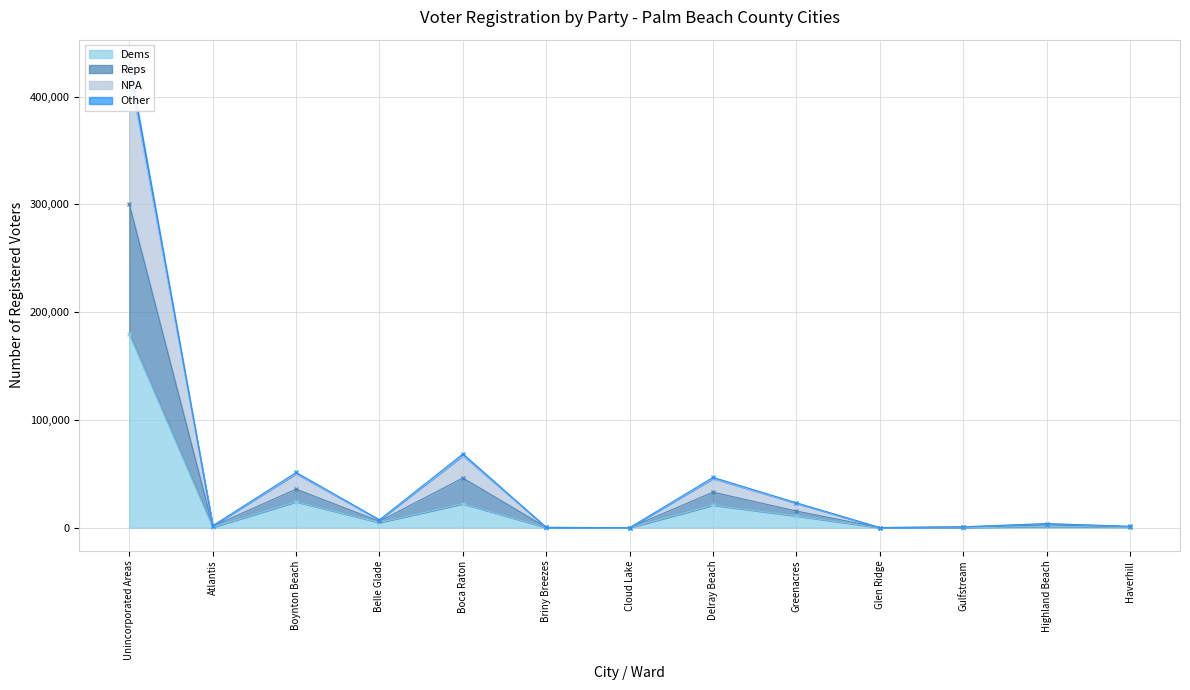

What is the minimum value for Reps?

87